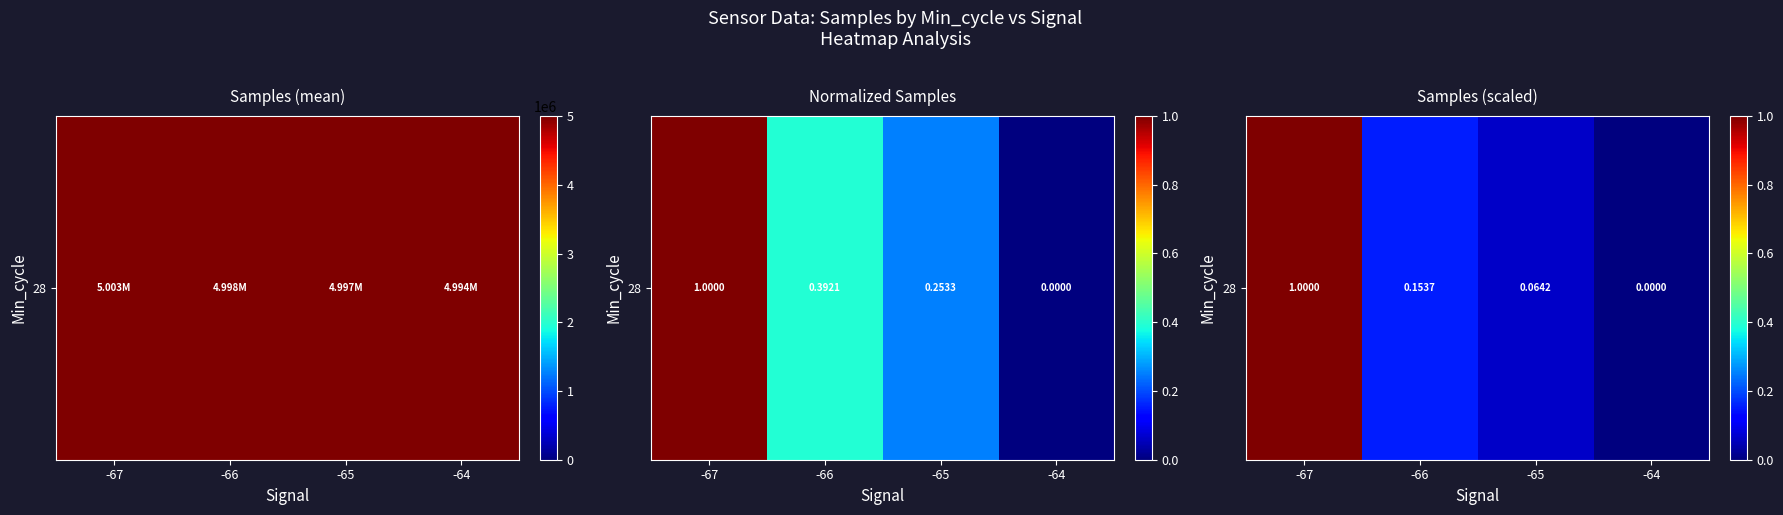

What is the sum of the values at -64 and -67?

1.0